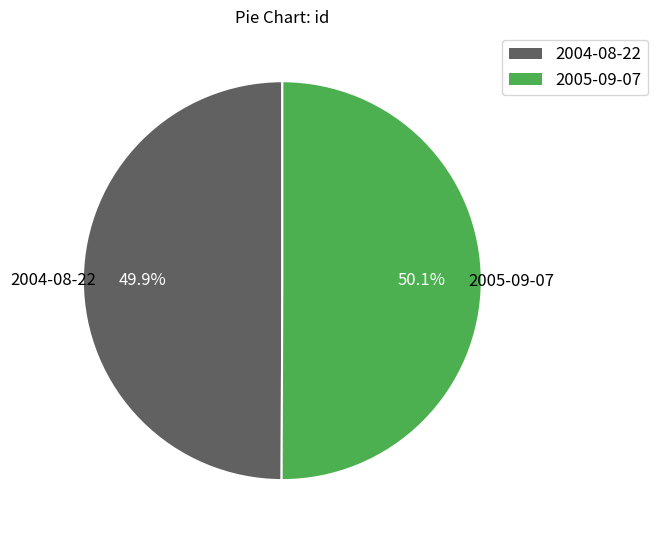

How much of the chart is everything except 2004-08-22?

50.1%